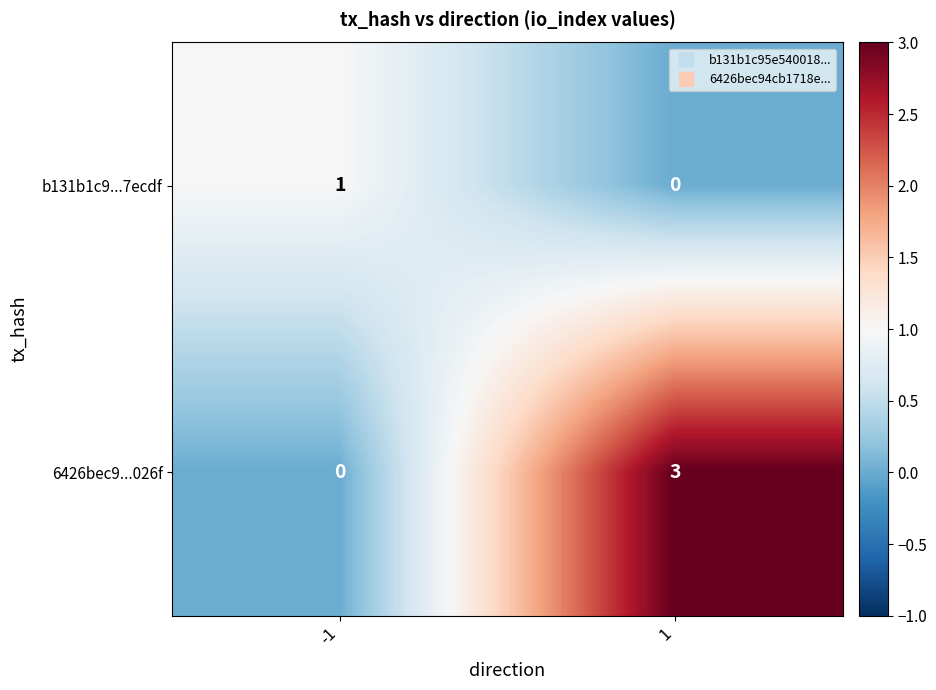

Reading right to left, what are all the values shown in this chart?

b131b1c9...7ecdf: 0	1
6426bec9...026f: 3	0